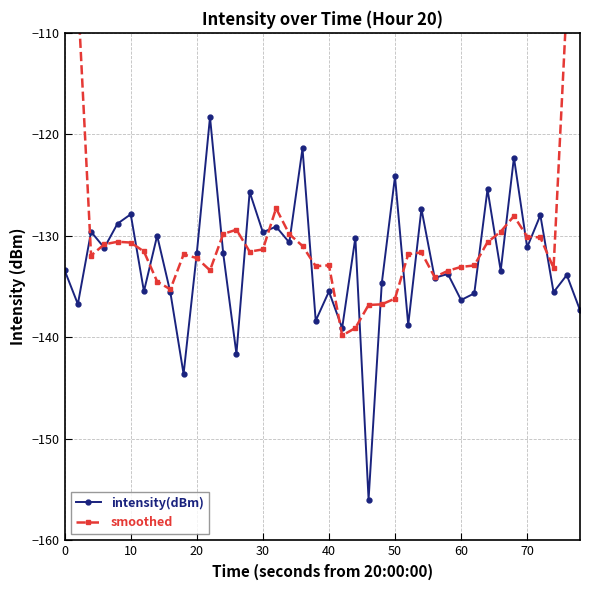

What is the minimum value for intensity(dBm)?

-156.0